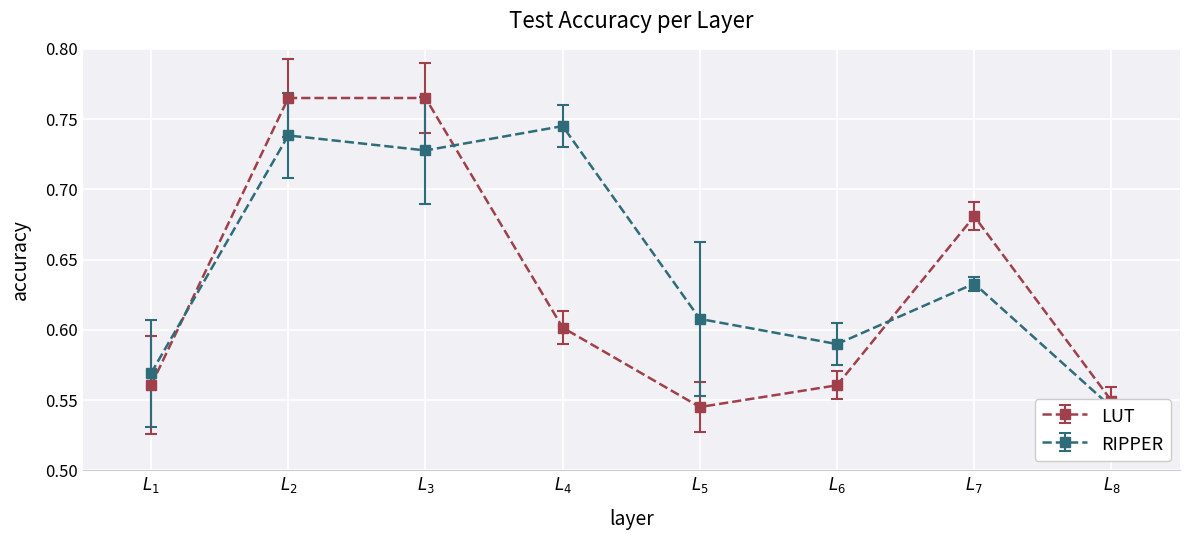

Is it true that LUT equals 0.8 at $L_4$?

False